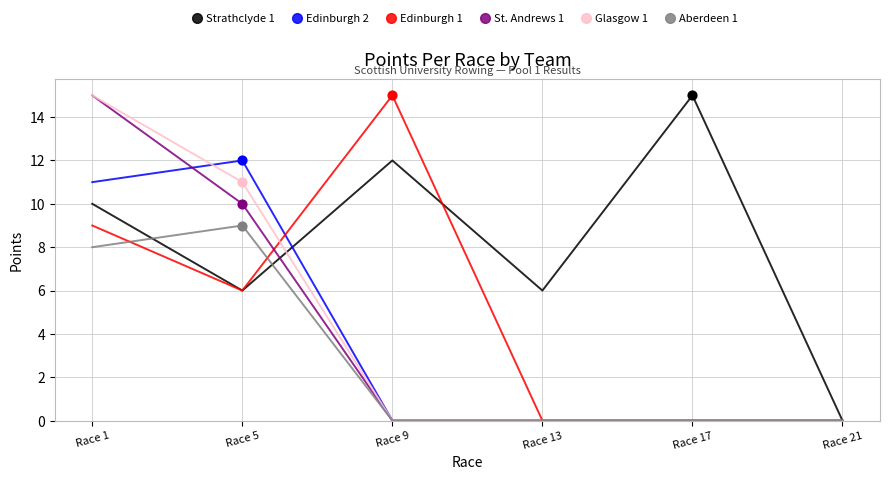

At which category is the sum across all series the highest?

Race 1